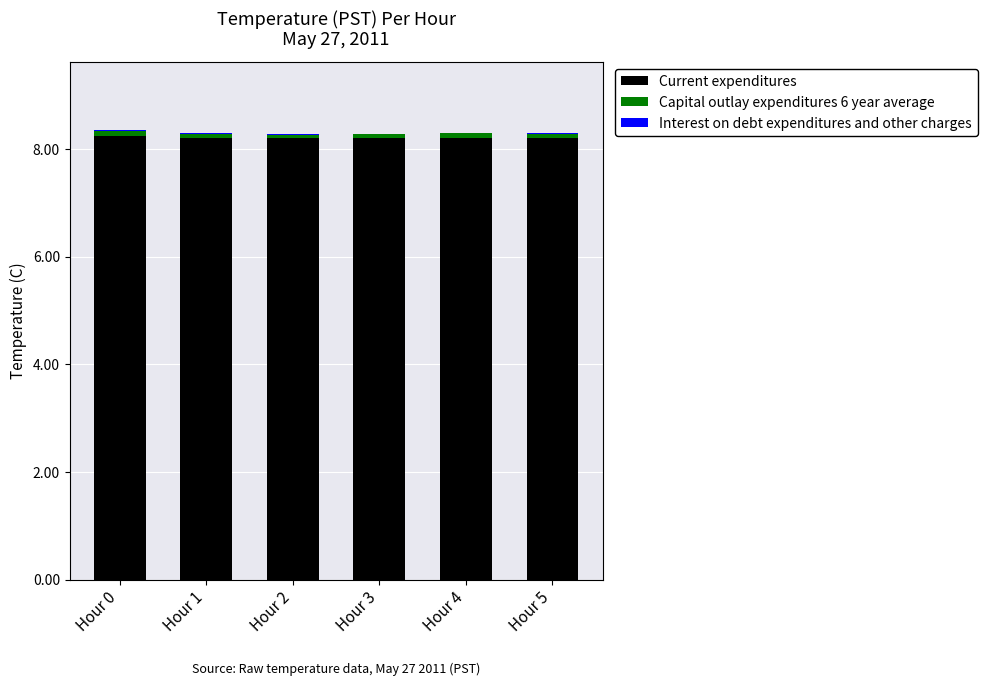

What is the sum of all Current expenditures values?

49.2